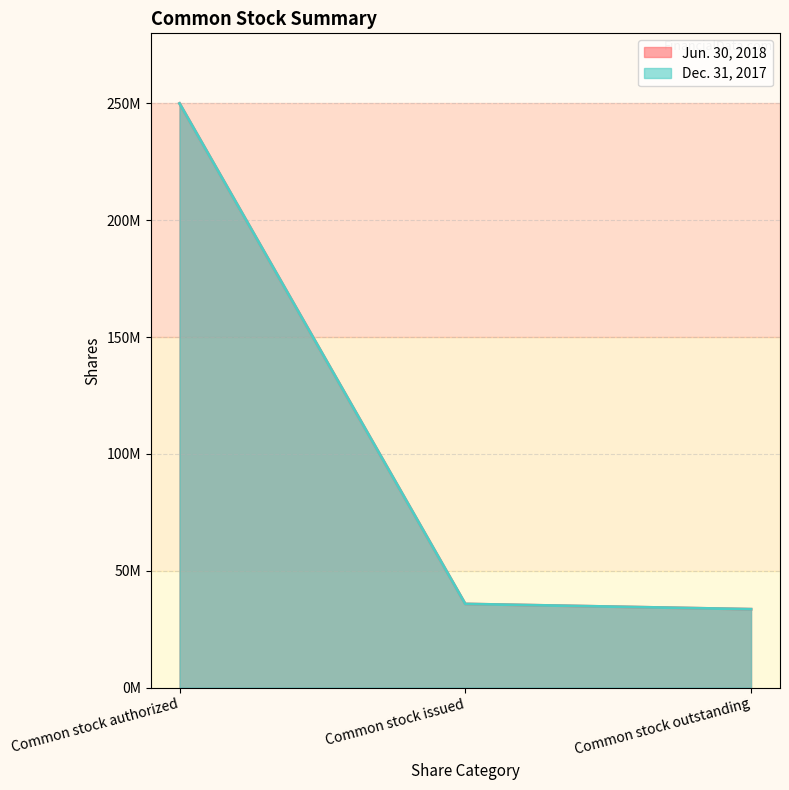

At how many categories does at least one series exceed 142207586?

1